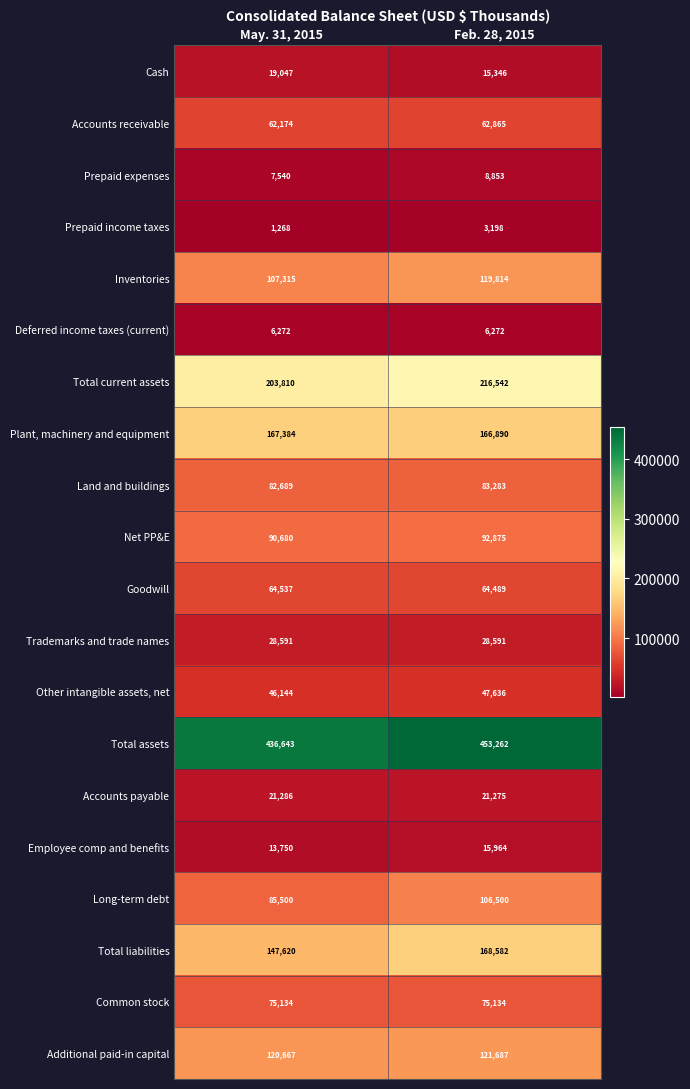

Read the Net PP&E value at Feb. 28, 2015, to the nearest 100.

92900